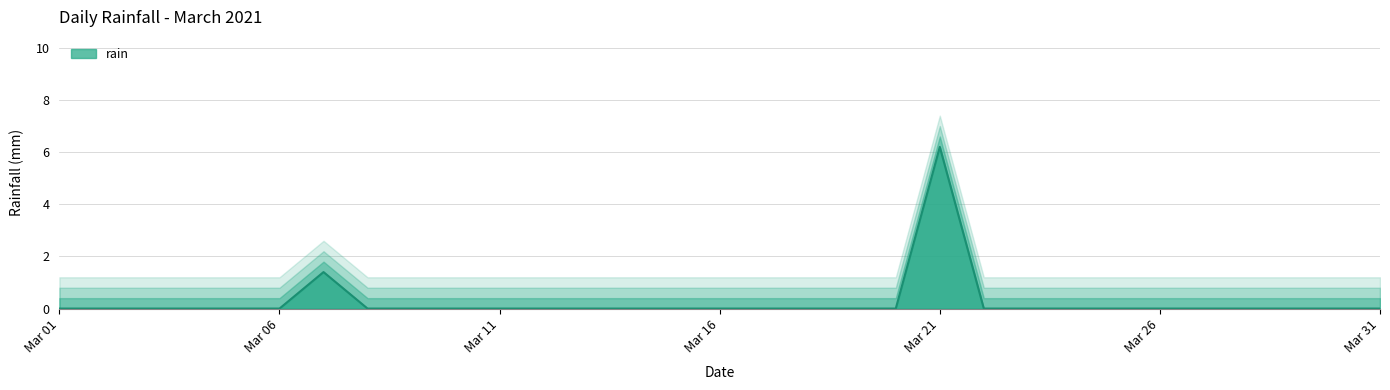

What is the difference between the maximum and minimum values?

6.2